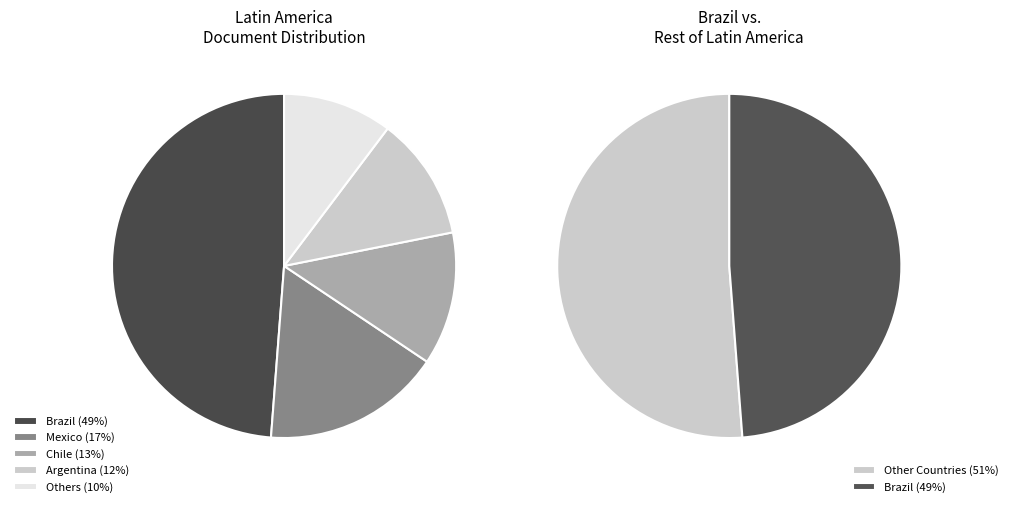

The Guatemala slice represents 0% of the pie. True or false?

True